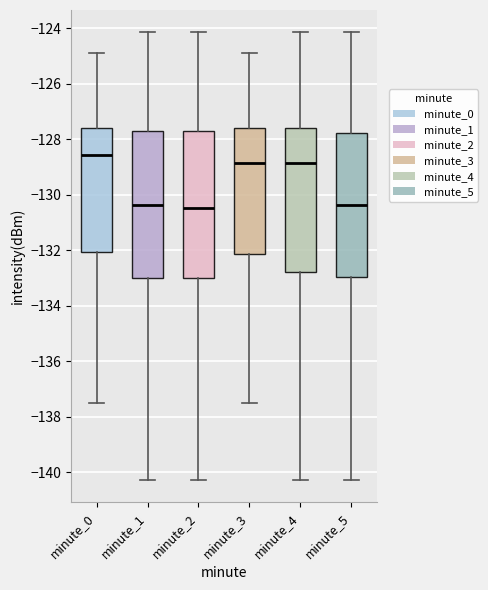

Reading left to right, read every box against the y-axis: the position of its median line, the range the box covers, and the ends of its whiskers. The values are not printed on the chart, so give them approximately, as read against the axis.

minute_0: median -128.6, box -132.0 to -127.6, whiskers -137.6 to -124.8
minute_1: median -130.4, box -133.0 to -127.8, whiskers -140.2 to -124.2
minute_2: median -130.4, box -133.0 to -127.6, whiskers -140.2 to -124.2
minute_3: median -128.8, box -132.2 to -127.6, whiskers -137.6 to -124.8
minute_4: median -128.8, box -132.8 to -127.6, whiskers -140.2 to -124.2
minute_5: median -130.4, box -133.0 to -127.8, whiskers -140.2 to -124.2